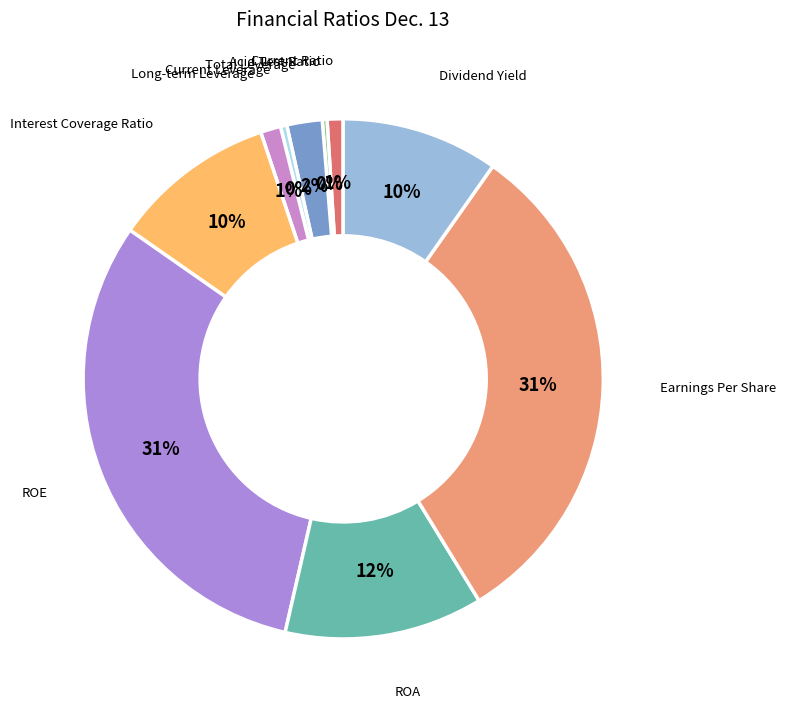

To the nearest percent, what portion does Interest Coverage Ratio represent?

10%